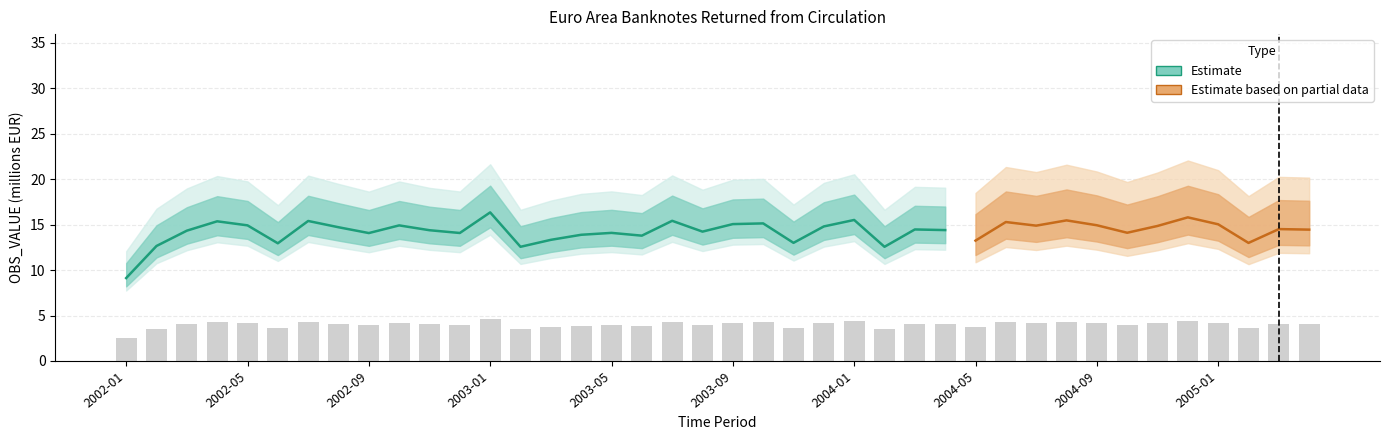

Are the bars grouped side by side (vs. stacked)?

No